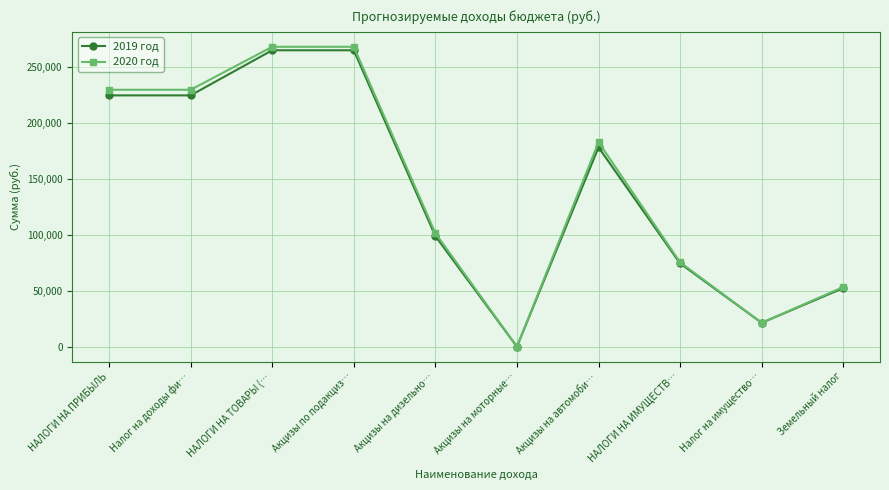

What is the sum of the 2019 год values at Налог на доходы фи… and Акцизы на моторные…?

225698.2